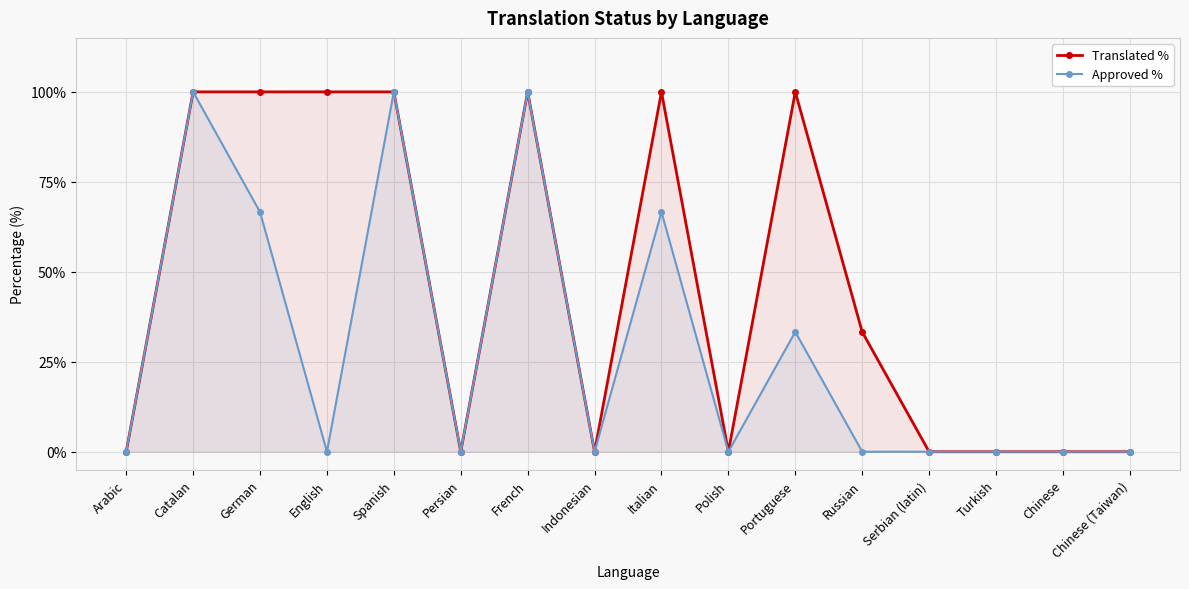

True or false: Translated % and Approved % intersect in this chart.

False